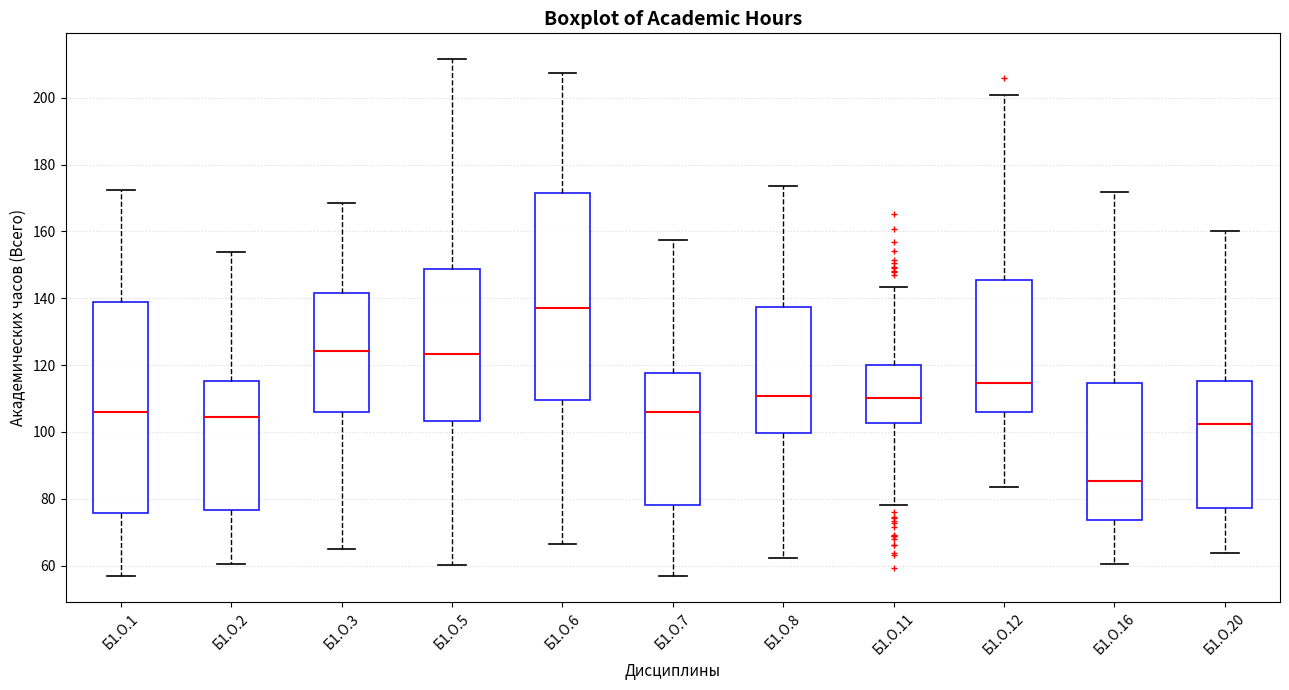

Which box has the highest median line?

Б1.О.6